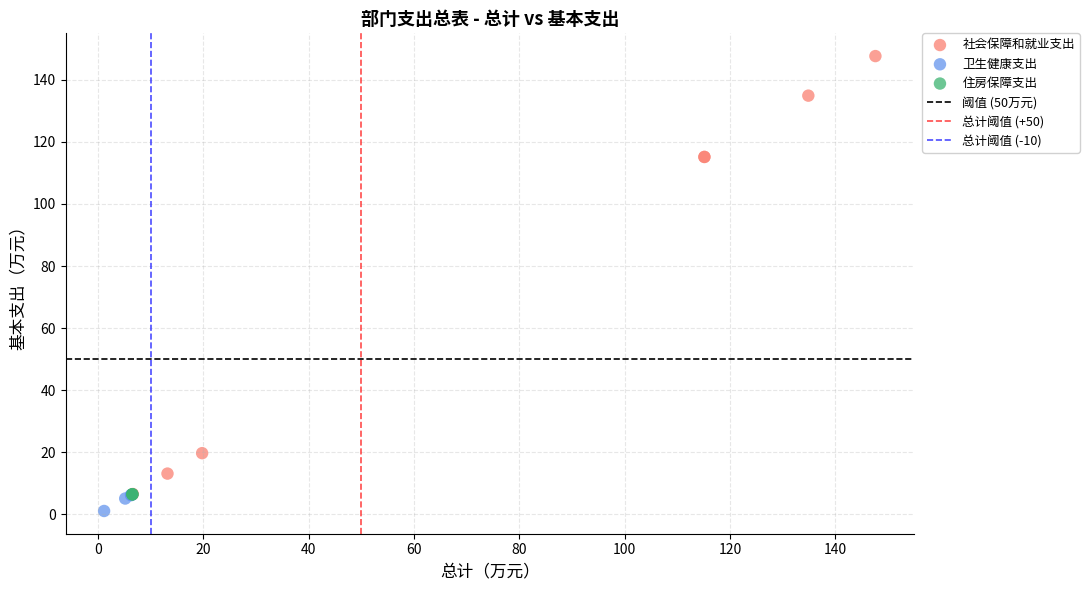

Which series contains the highest Y value?

社会保障和就业支出